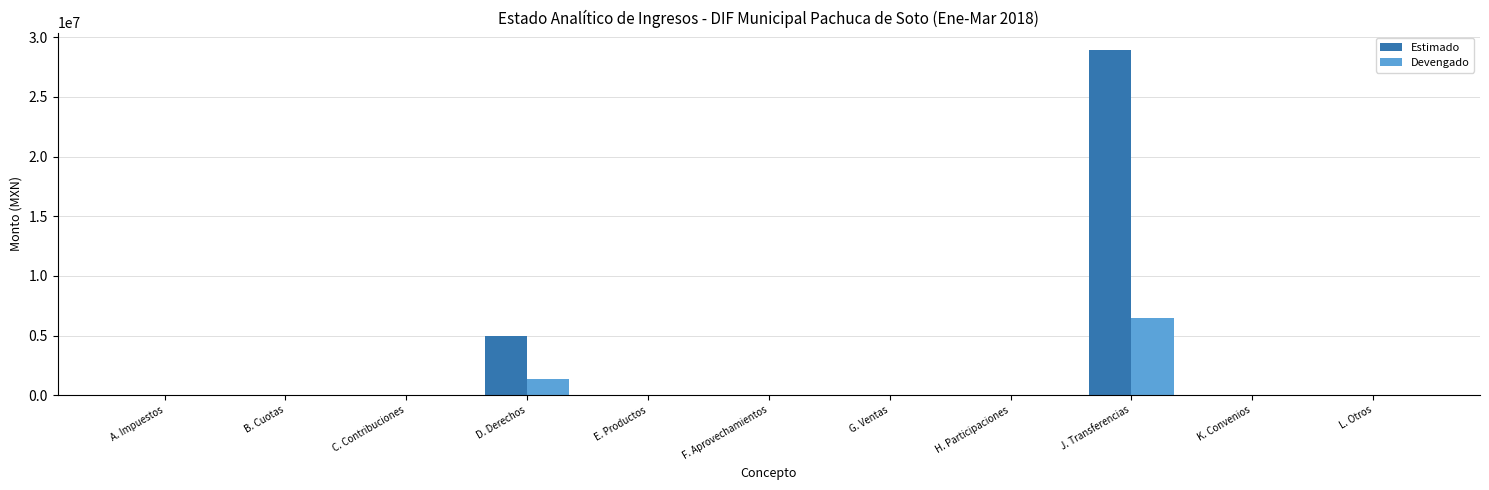

What is the greatest value displayed?

28942571.0